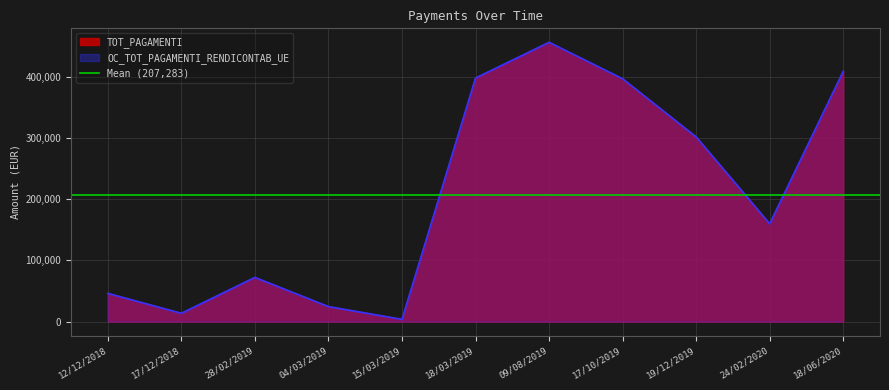

Where is the first local minimum for OC_TOT_PAGAMENTI_RENDICONTAB_UE?

17/12/2018